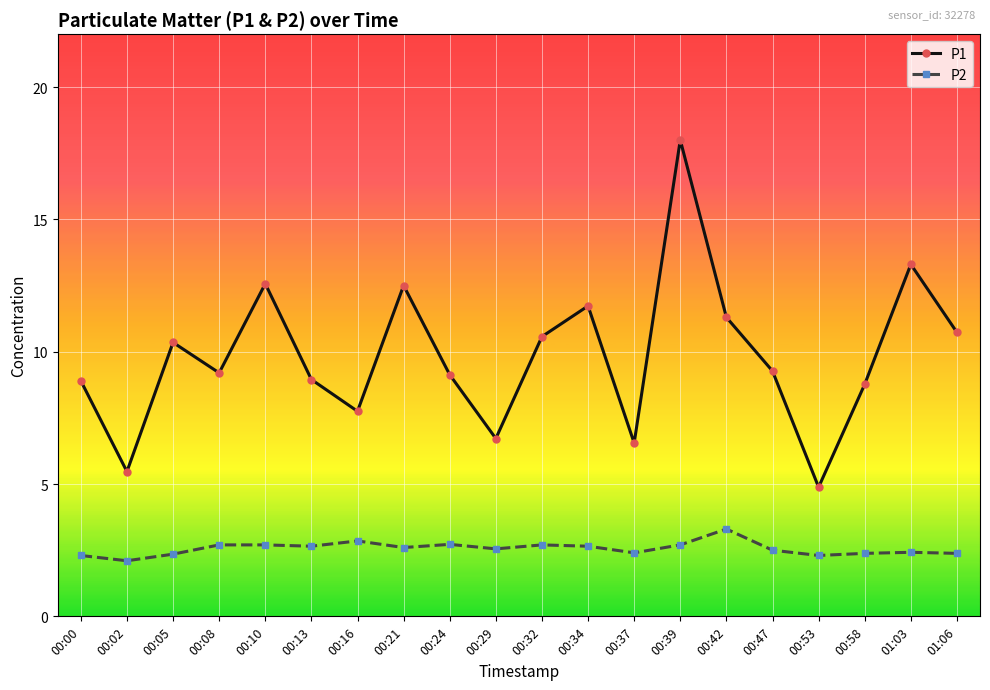

At which category is the sum across all series the highest?

00:39